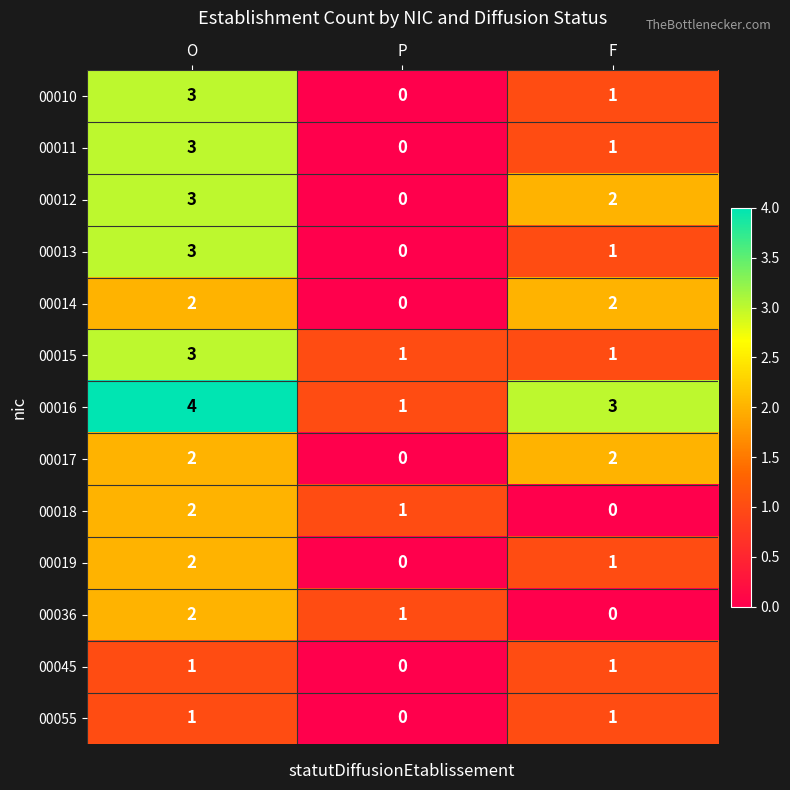

True or false: 00012 has a value of 1 at F.

False